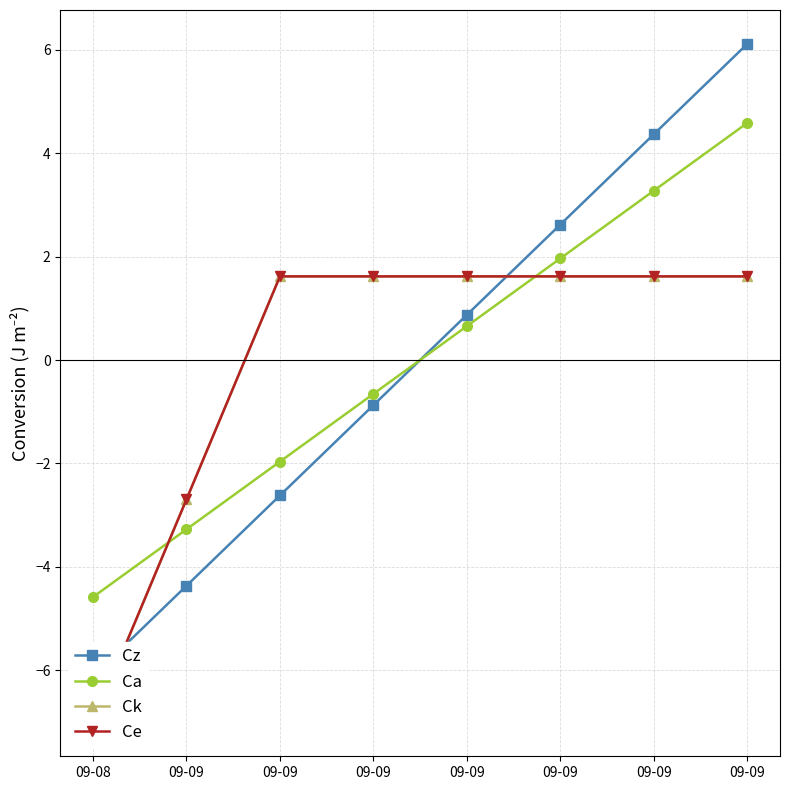

Reading left to right, transcribe all the data shown in this chart.

Cz: -6.1	-4.4	-2.6	-0.9	0.9	2.6	4.4	6.1
Ca: -4.6	-3.3	-2.0	-0.7	0.7	2.0	3.3	4.6
Ck: -7.0	-2.7	1.6	1.6	1.6	1.6	1.6	1.6
Ce: -7.0	-2.7	1.6	1.6	1.6	1.6	1.6	1.6